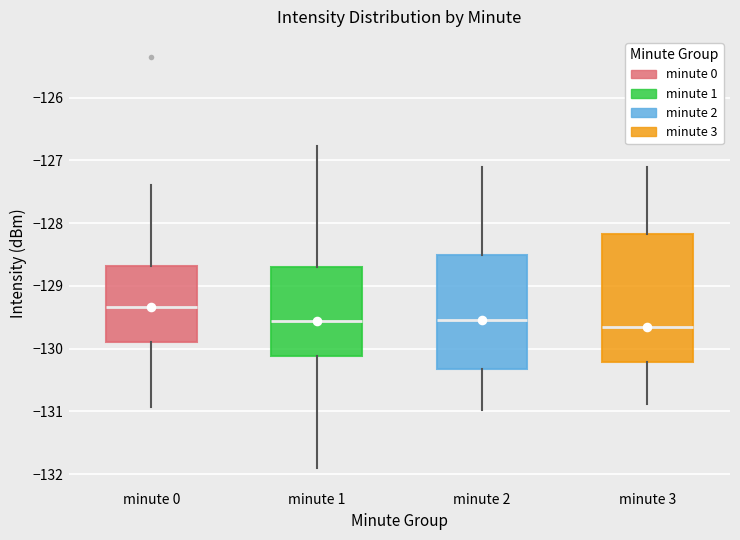

Reading left to right, transcribe this box plot: for each box, give where its median line is, the range the box spans, and where its two whiskers end, as read against the y-axis. The values are not printed on the chart, so give them approximately, as read against the axis.

minute 0: median -129.3, box -129.9 to -128.7, whiskers -130.9 to -127.4
minute 1: median -129.6, box -130.1 to -128.7, whiskers -131.9 to -126.8
minute 2: median -129.5, box -130.3 to -128.5, whiskers -131.0 to -127.1
minute 3: median -129.7, box -130.2 to -128.2, whiskers -130.9 to -127.1